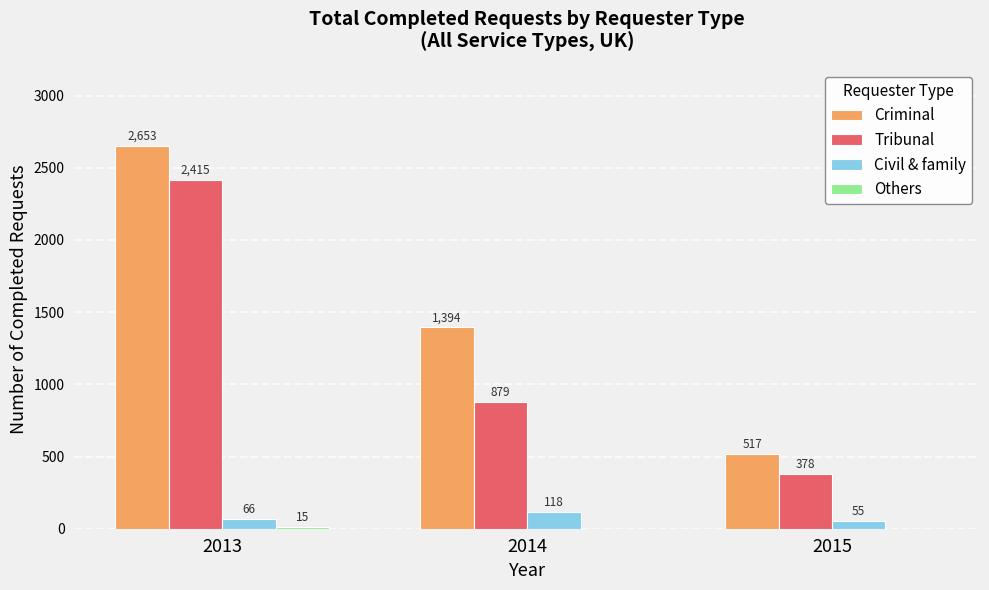

What is the sum of all Civil & family values?

239